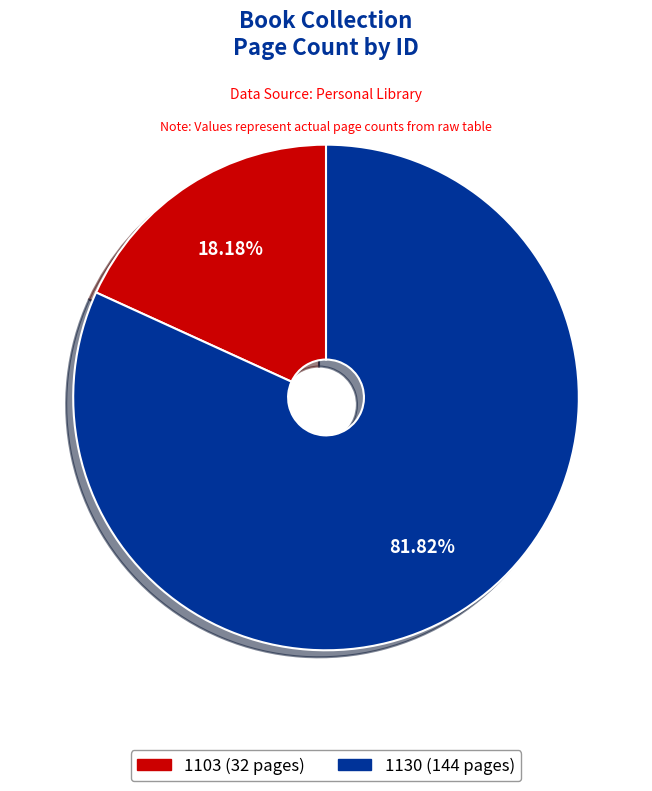

Is it true that 1103 is 26% of the pie?

False